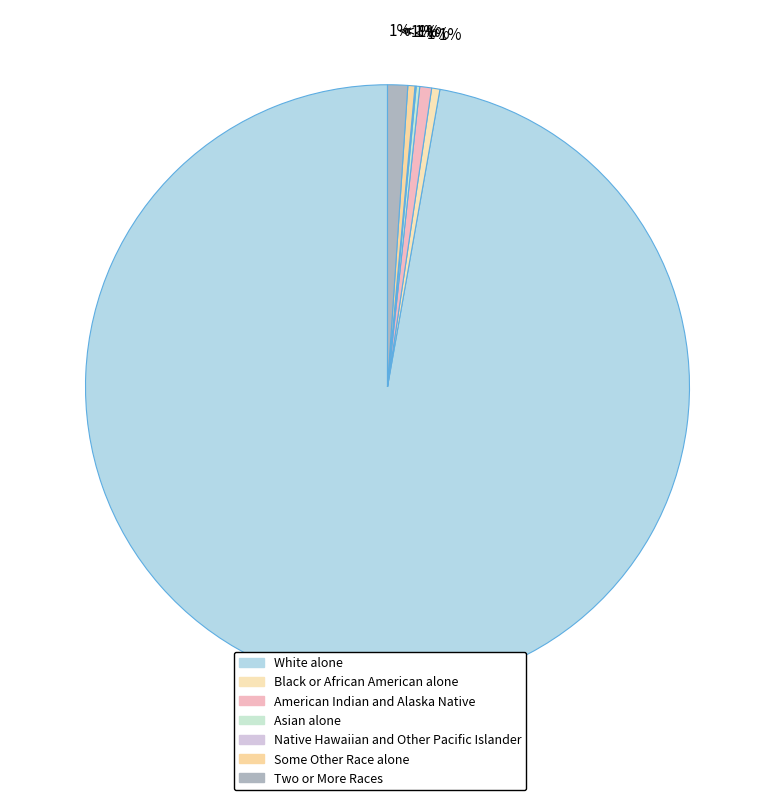

What is the total percentage of Some Other Race alone and Native Hawaiian and Other Pacific Islander?

0.4%